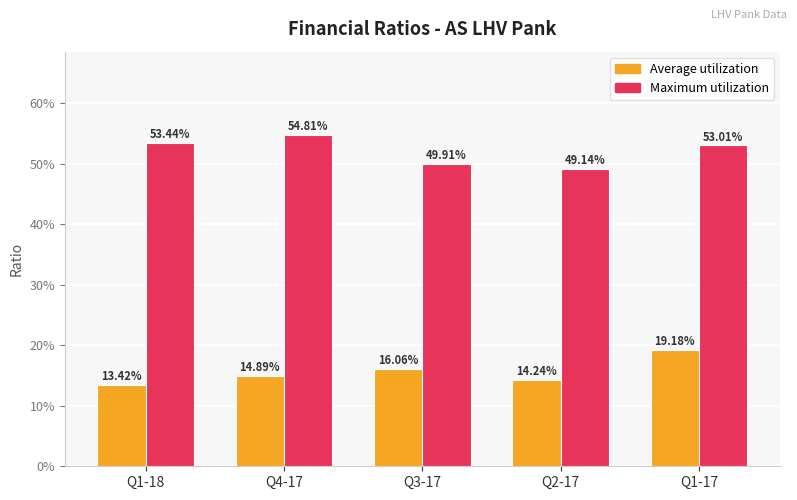

What are all the series names shown in the legend?

Average utilization, Maximum utilization